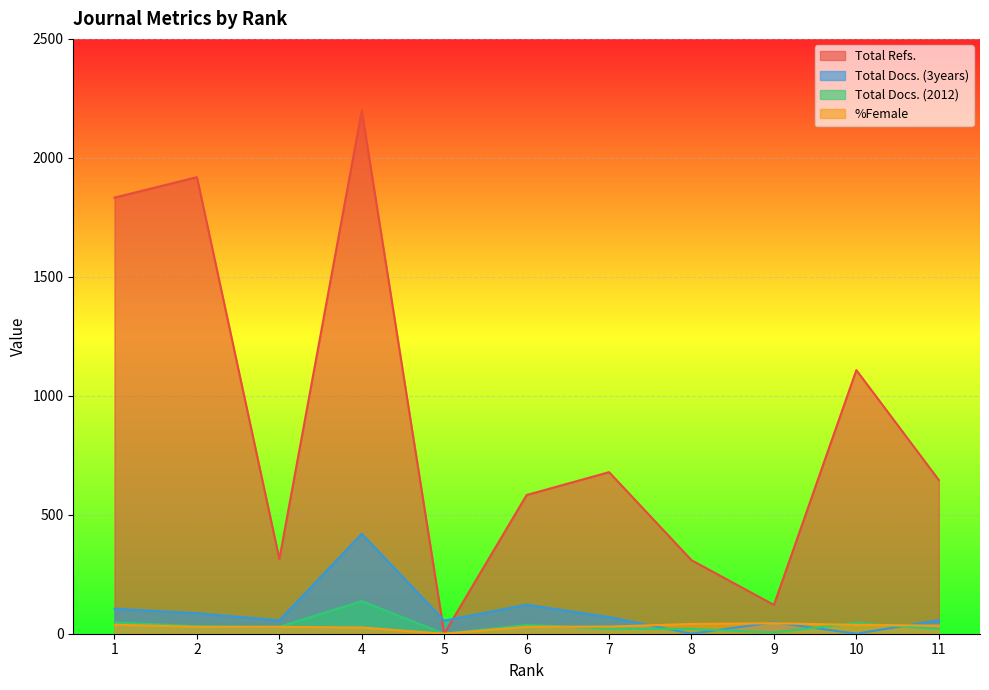

Between 7 and 4, which is larger?

4